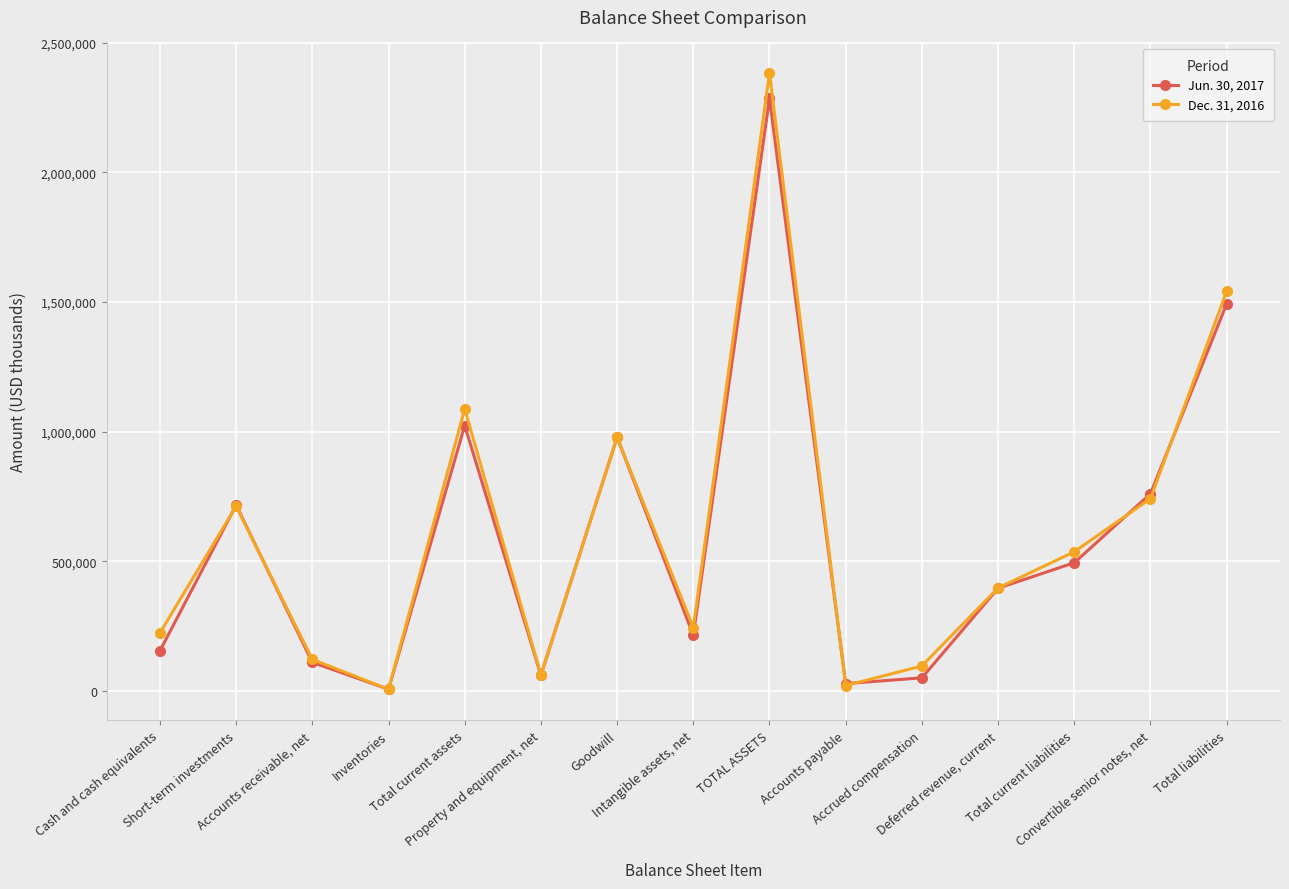

Rank the series by their average value, from lowest to highest.

Jun. 30, 2017, Dec. 31, 2016